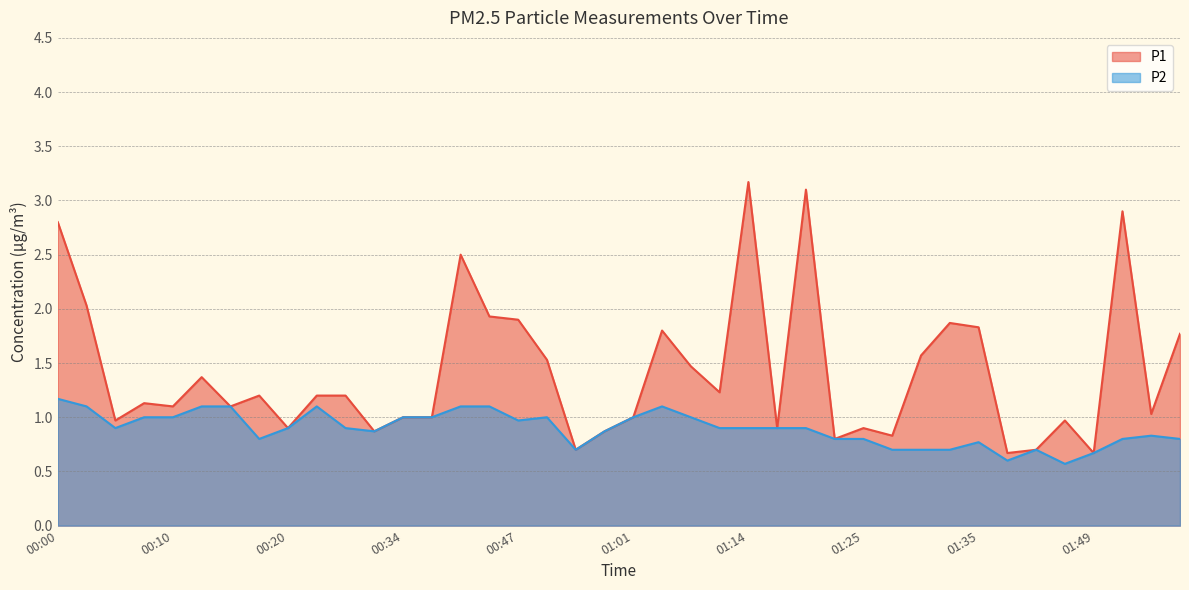

At 00:00, list the series in order from largest to smallest.

P1, P2